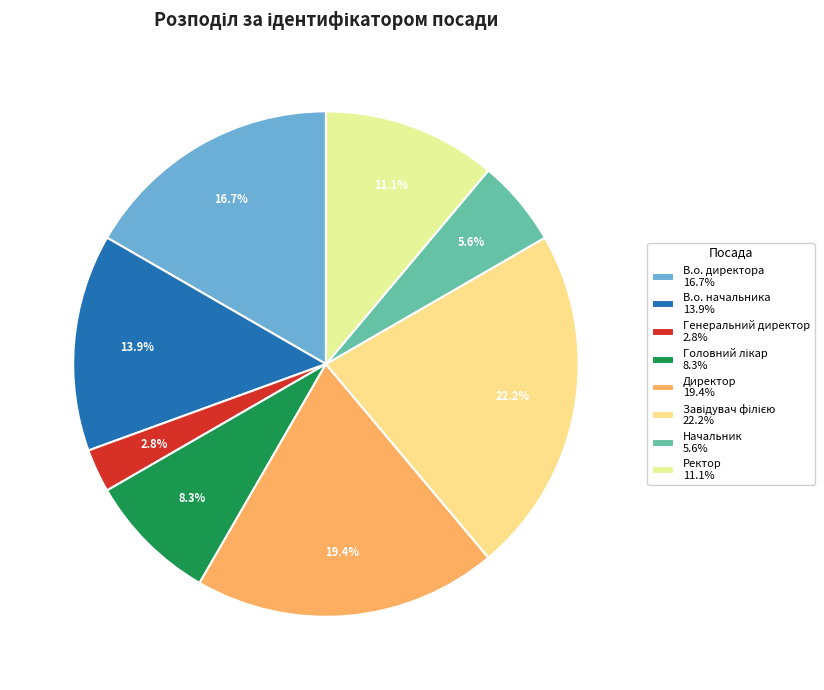

What is the change in value from В.о. директора to Завідувач філією?

+2